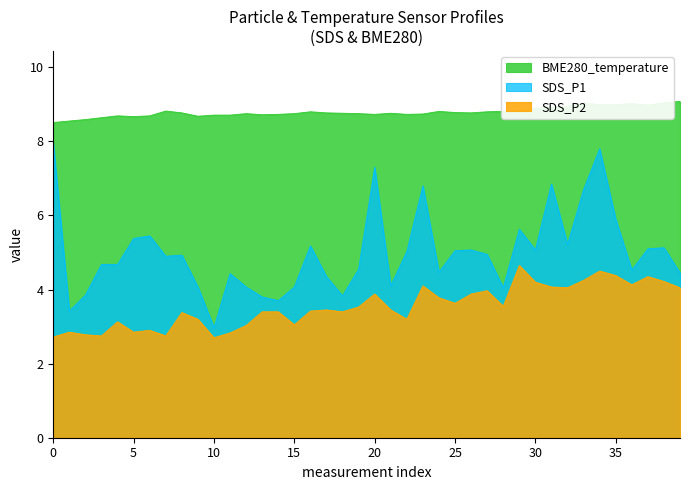

List the series in order of their overall mean, highest first.

BME280_temperature, SDS_P1, SDS_P2